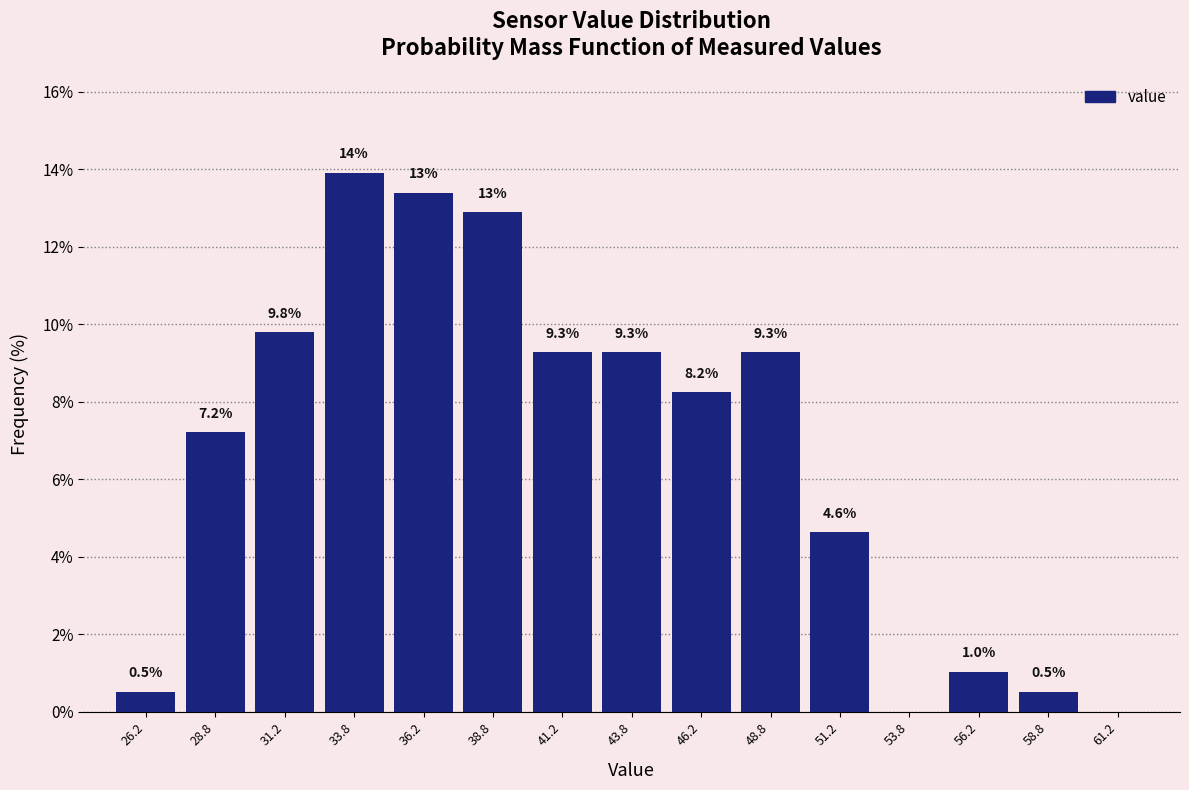

Over which range of the x-axis is the bar tallest?

32.5 to 35.0